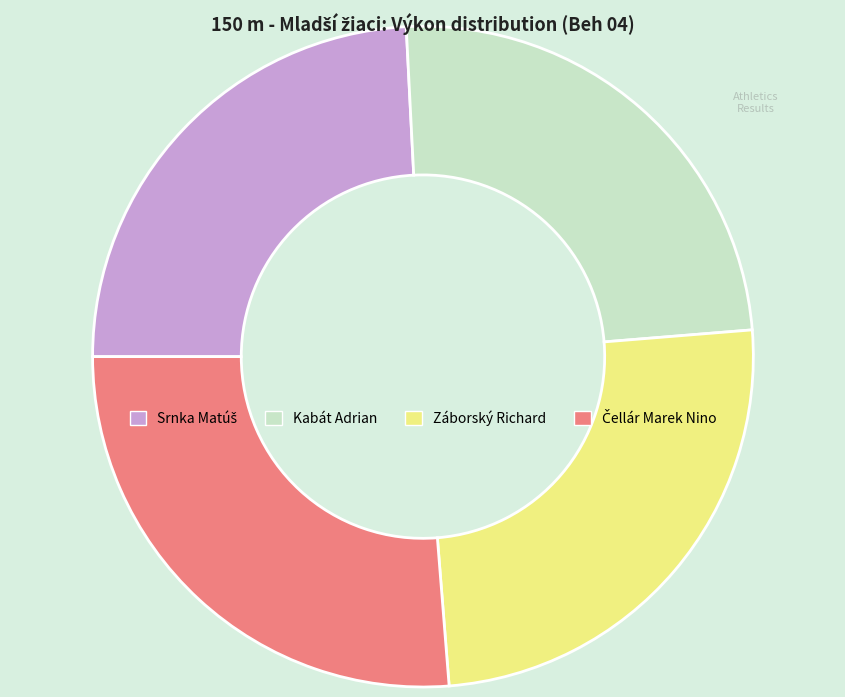

Does Kabát Adrian account for over 50% of the chart?

No